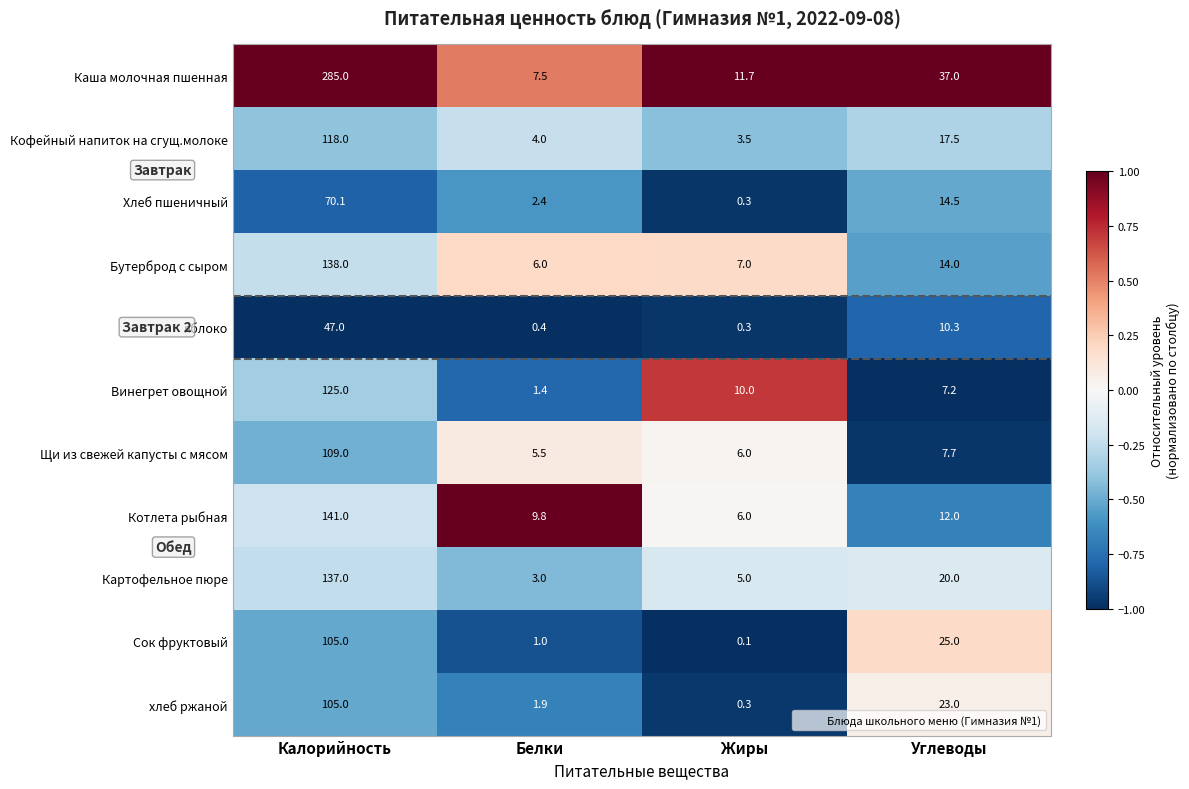

At which label does Котлета рыбная reach its minimum?

Жиры